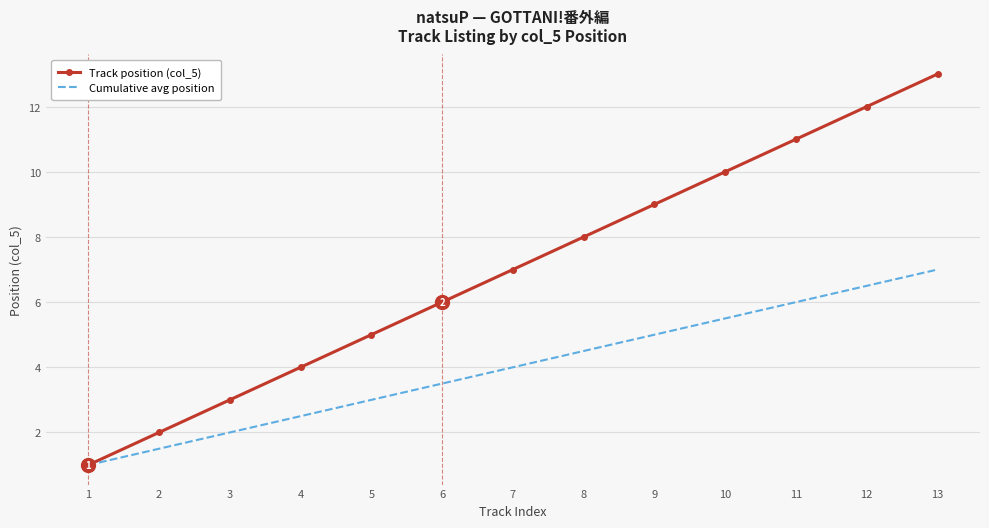

Rank the series at 7 from lowest to highest value.

Cumulative avg position, Track position (col_5)